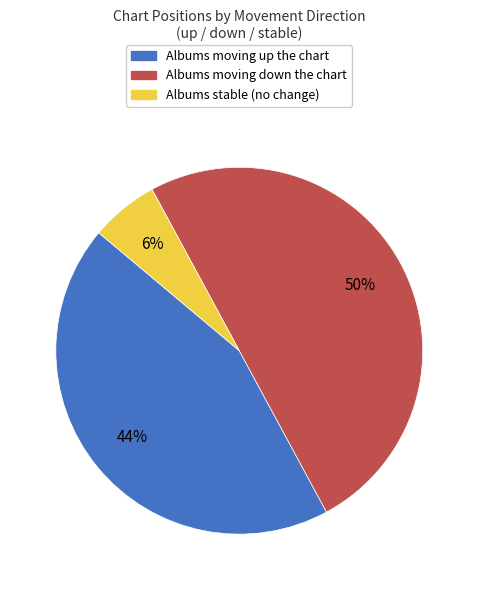

To the nearest percent, what is the difference between the largest and smallest slice percentages?

44%